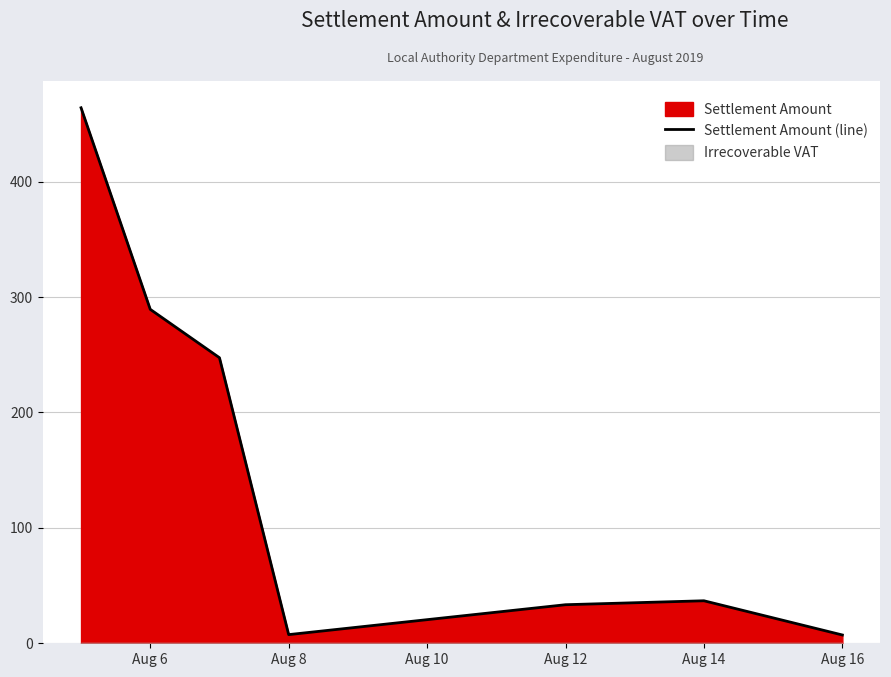

What is the greatest value displayed?

464.0